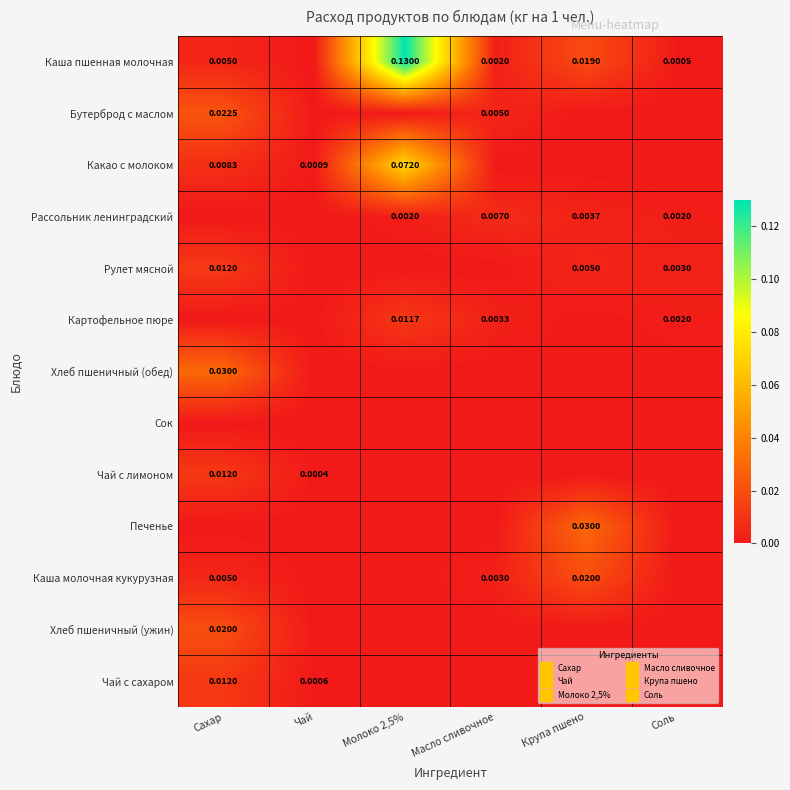

How many values in the Печенье series exceed 0?

1